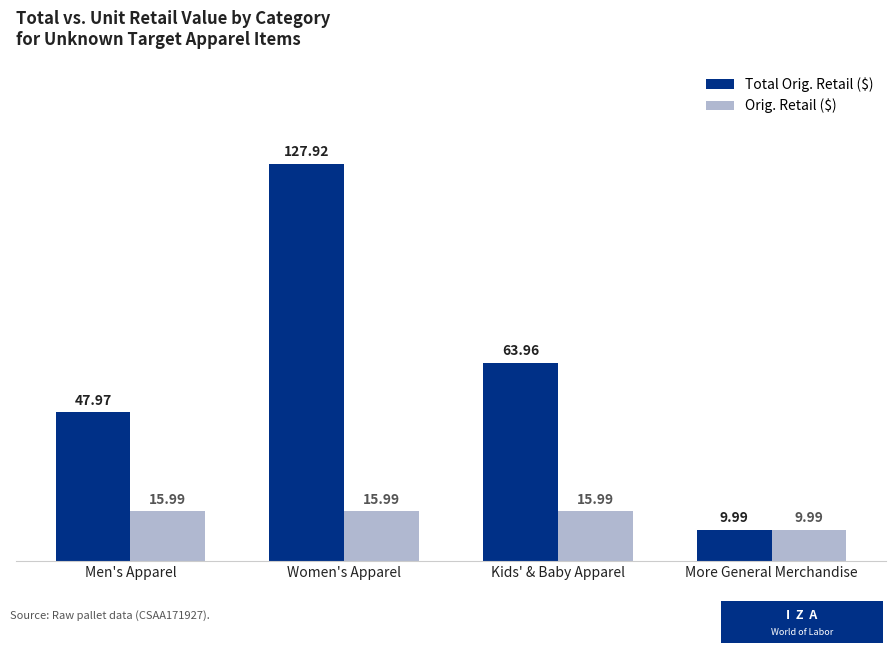

Which category has the lowest value in the Total Orig. Retail ($) series?

More General Merchandise